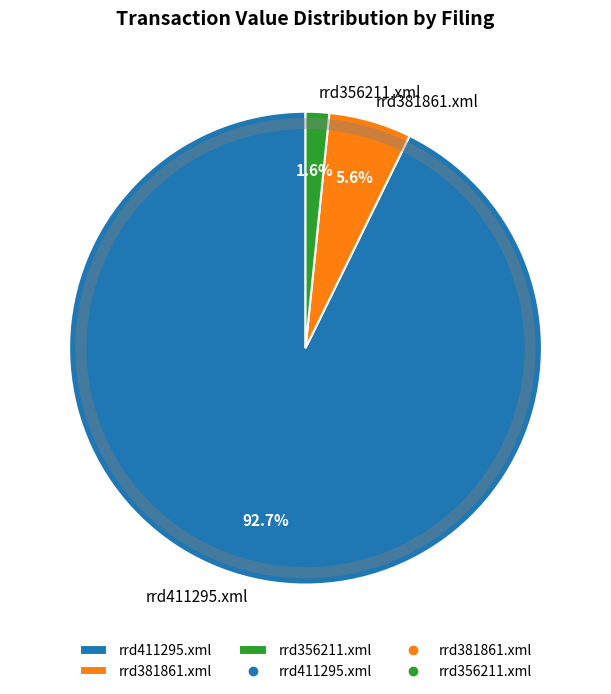

To the nearest percent, what is the difference between the largest and smallest slice percentages?

91%